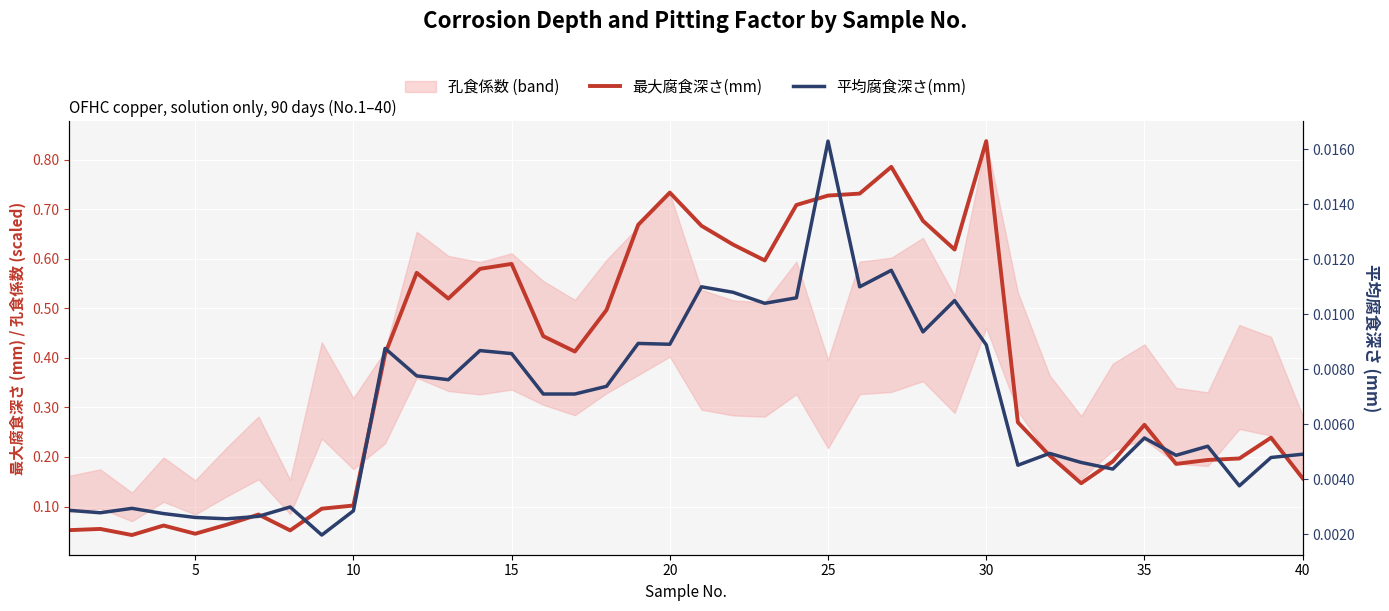

How many 平均腐食深さ(mm) values are between 0 and 1?

40